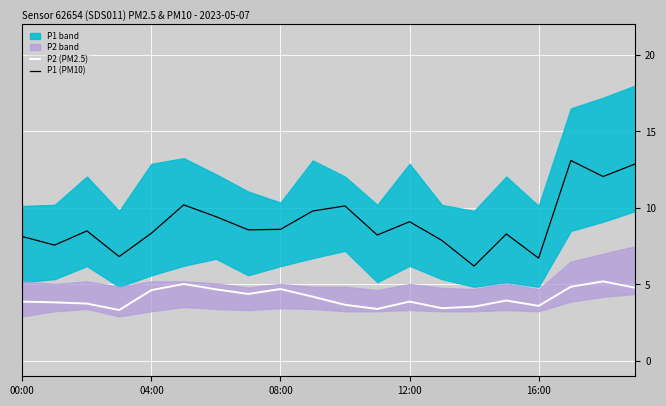

True or false: P1 (PM10) and P2 (PM2.5) cross at least once.

False